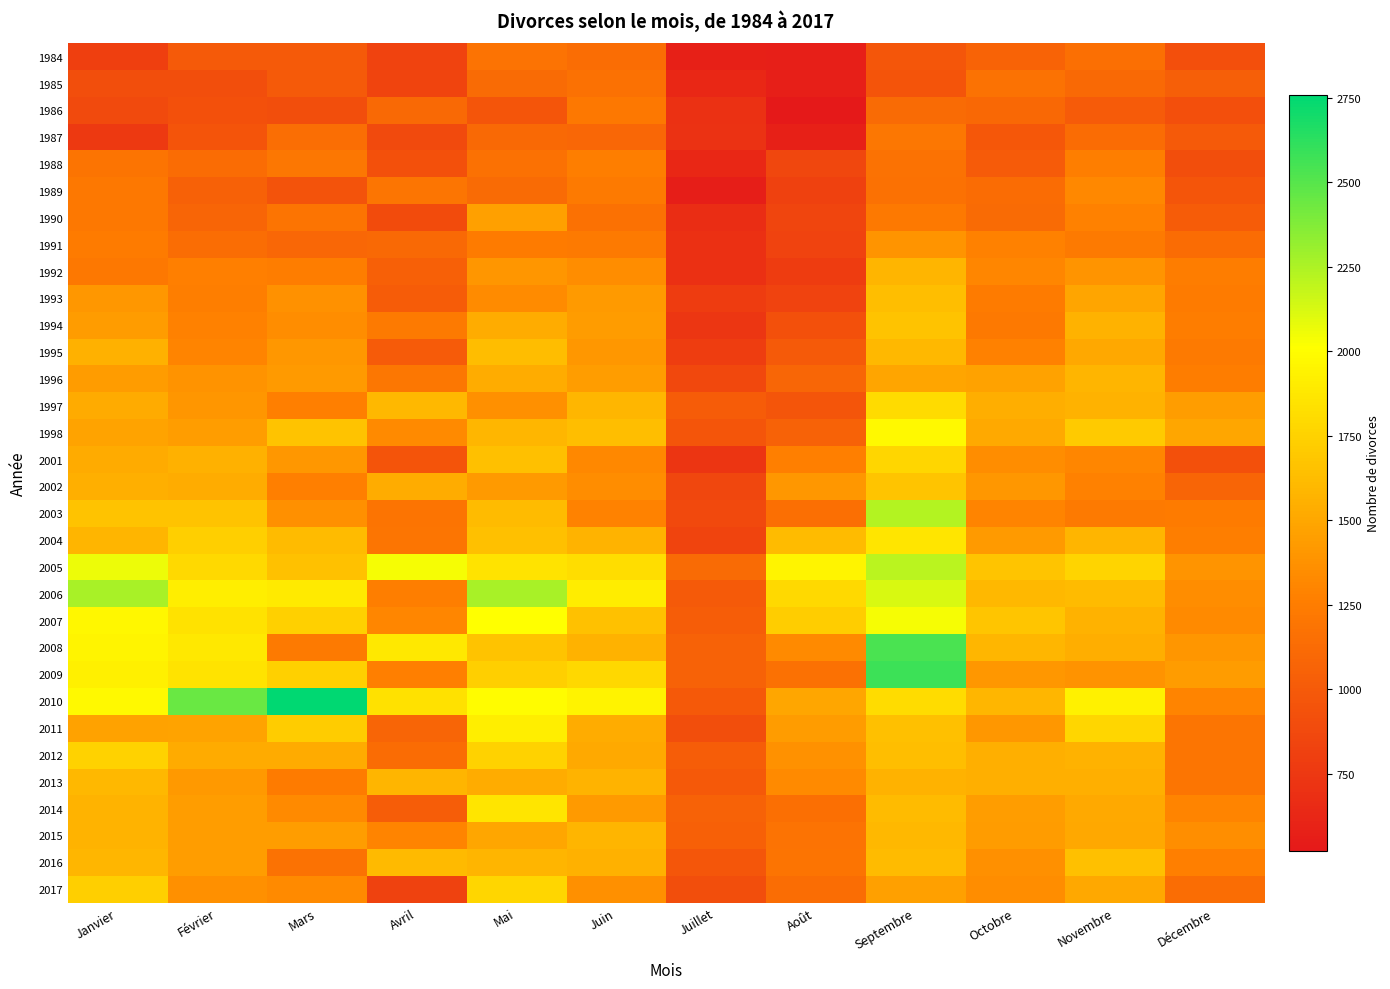

Which series has the largest total across all categories?

2010